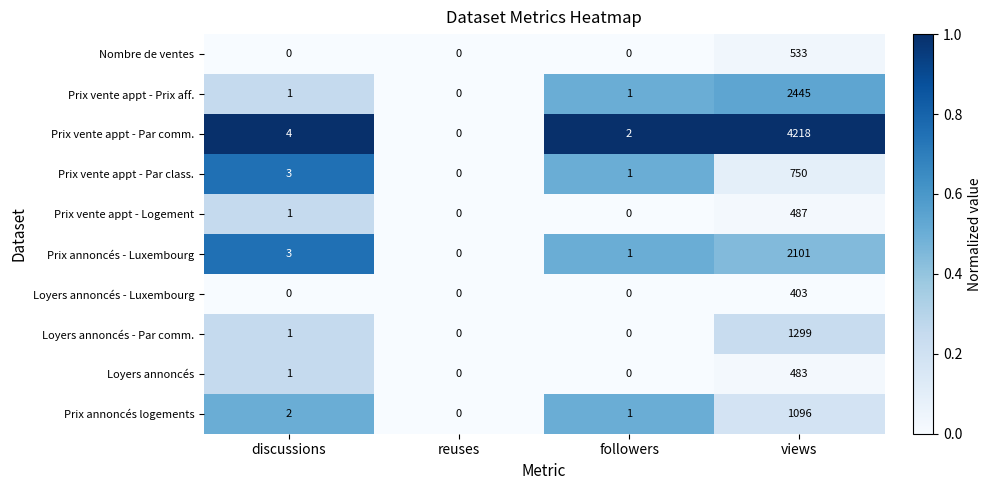

Is it true that Prix vente appt - Prix aff. equals 668 at views?

False